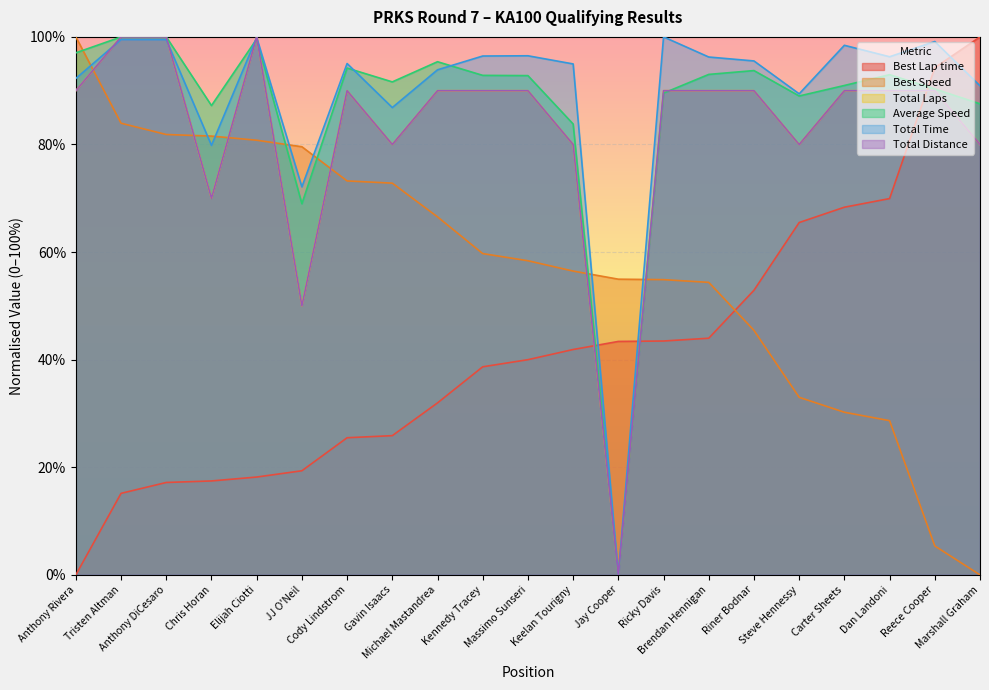

At Marshall Graham, list the series in order from largest to smallest.

Best Lap time, Total Time, Average Speed, Total Laps, Total Distance, Best Speed